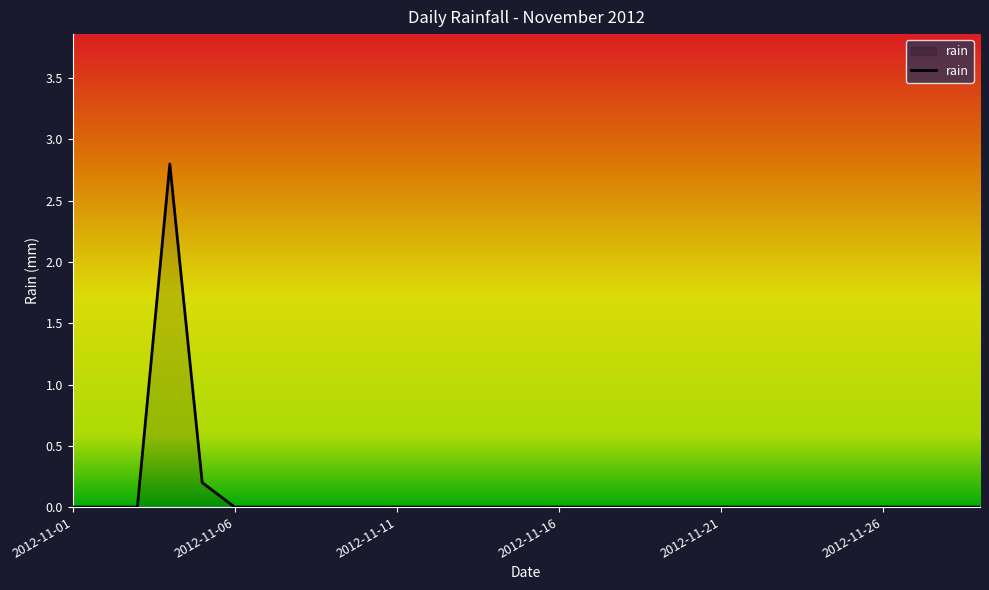

What is the greatest value displayed?

2.8